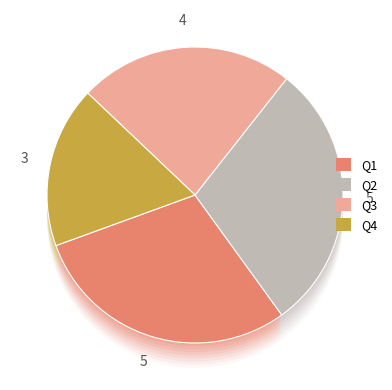

True or false: Q3 accounts for 13% of the total.

False